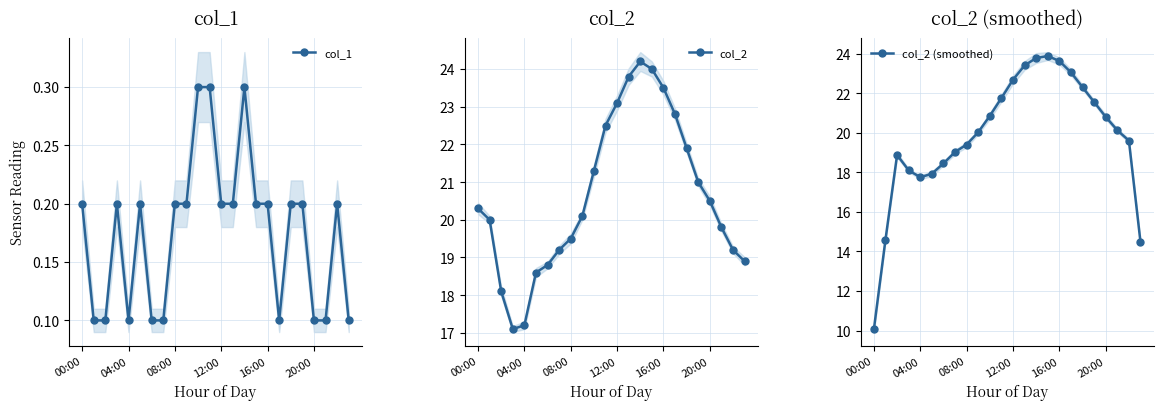

What position from the right is 7?

17